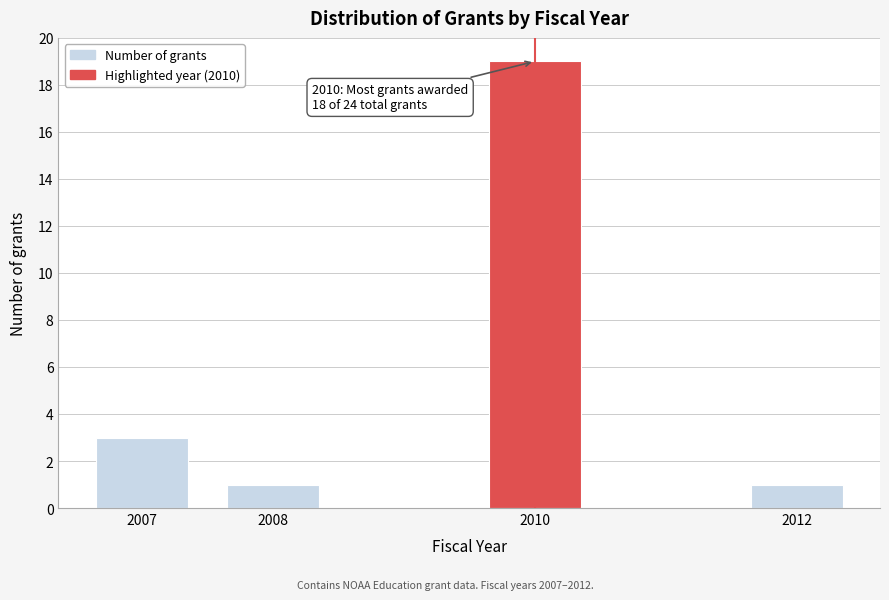

Reading left to right, list all the values displayed in this chart.

2007=3	2008=1	2010=19	2012=1